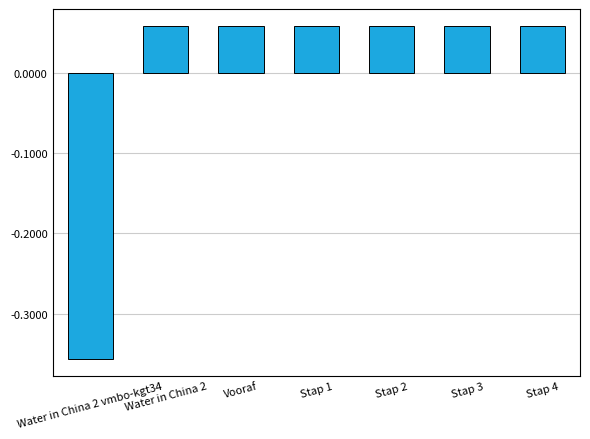

What is the label of the 2nd bar from the left?

Water in China 2